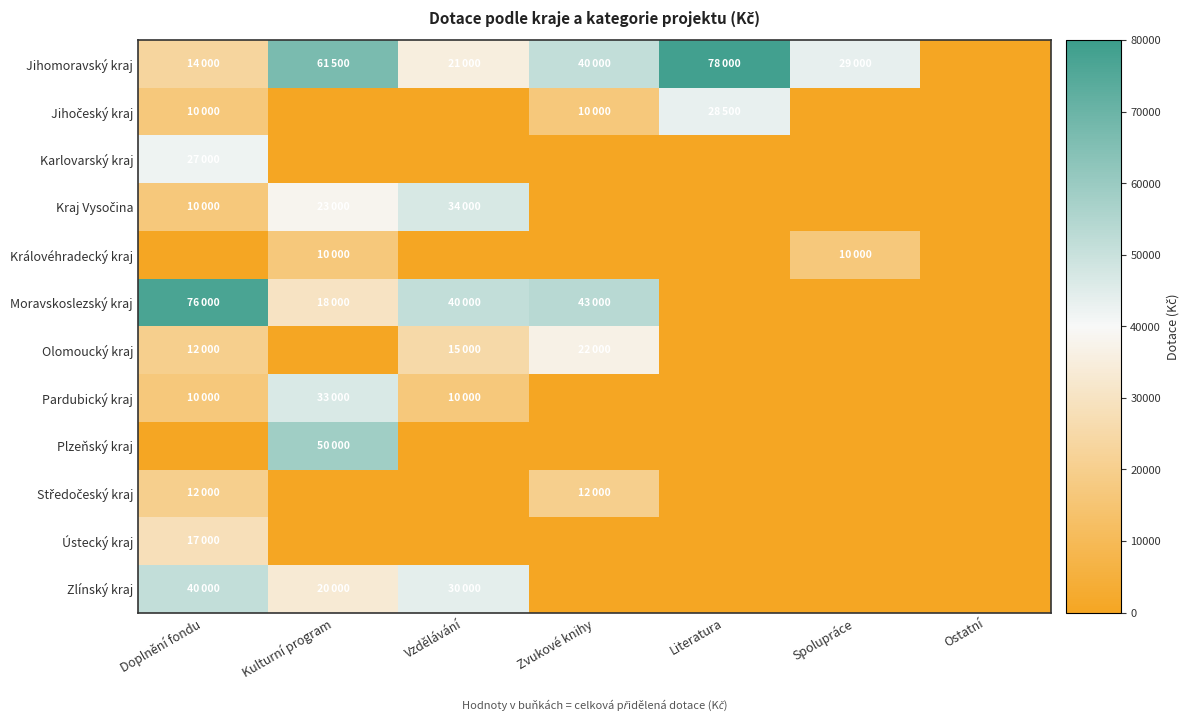

The Ústecký kraj series shows -7901 at Zvukové knihy. True or false?

False